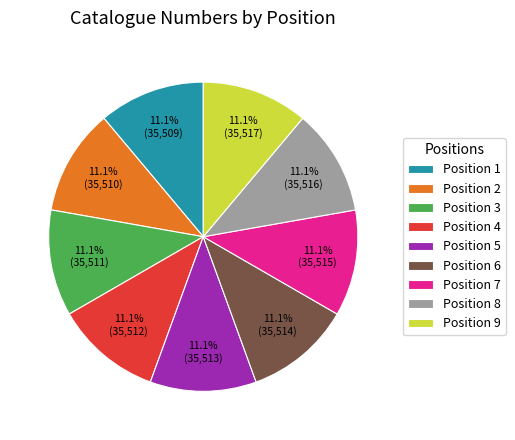

What percentage is NOT represented by Position 9?

88.9%